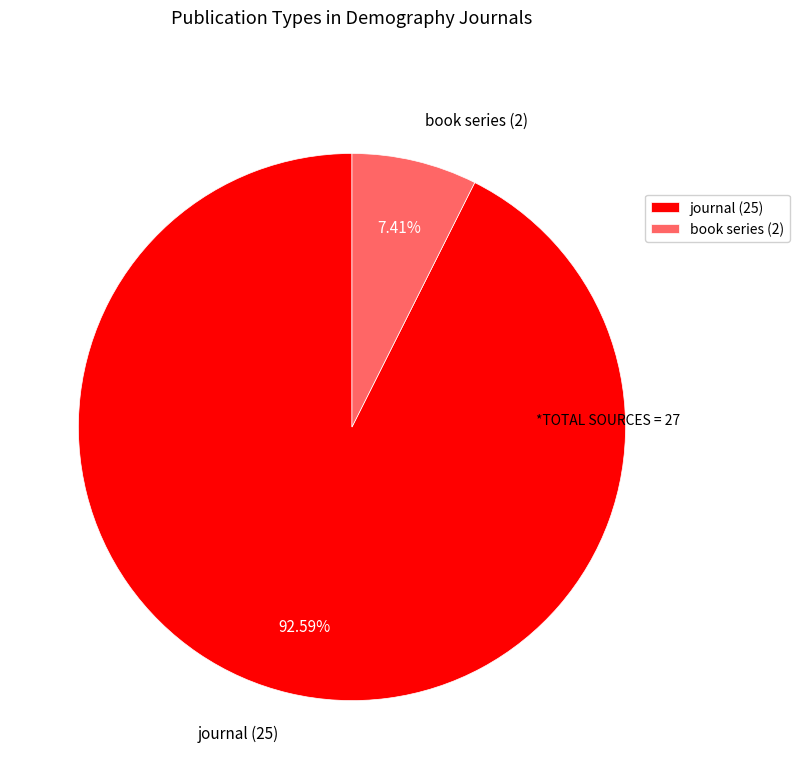

To the nearest percent, what is the difference between the largest and smallest slice percentages?

85%